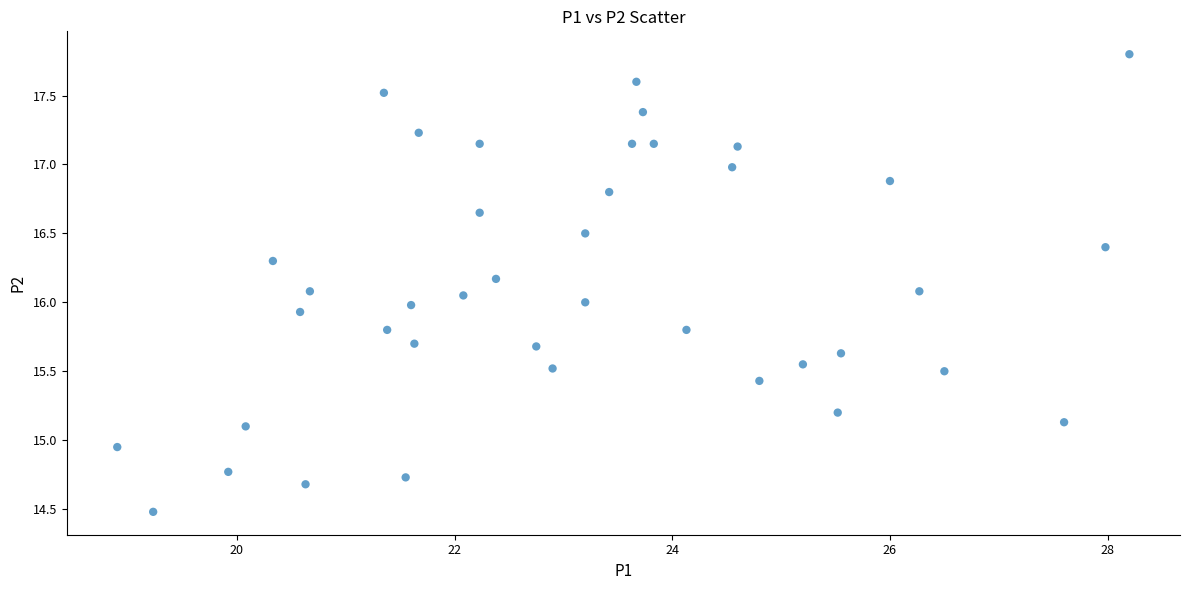

What is the range of Y values (max minus min)?

3.3